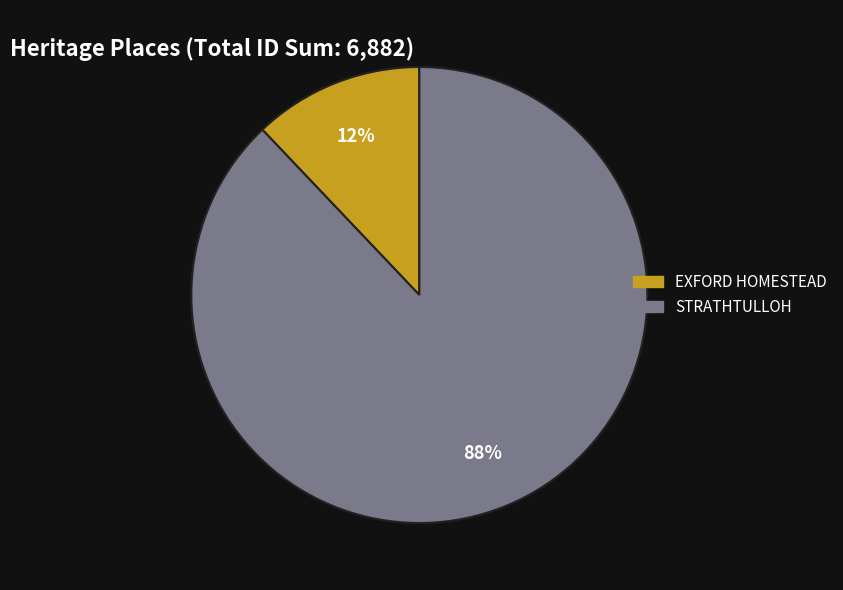

Rank the categories by value from lowest to highest.

EXFORD HOMESTEAD, STRATHTULLOH